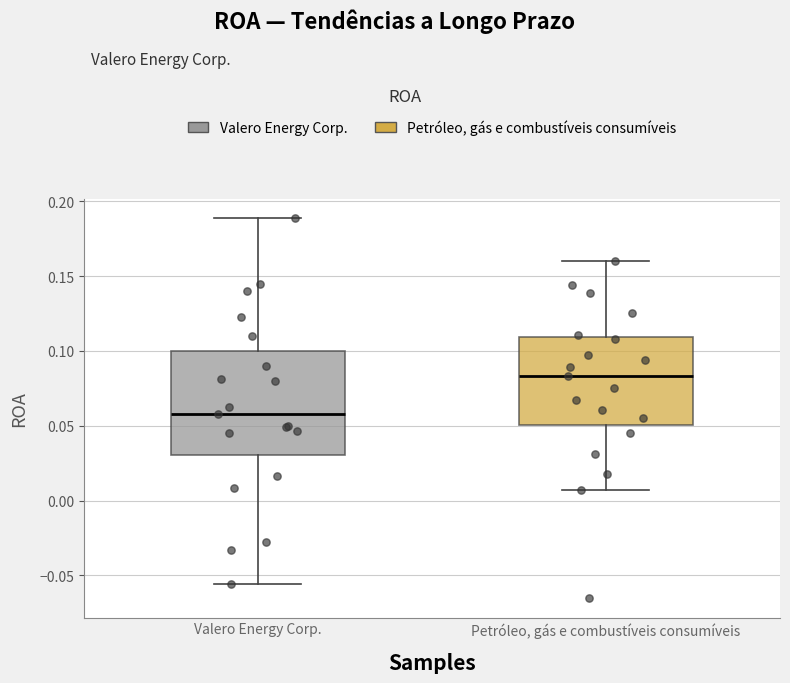

Reading left to right, transcribe this box plot: for each box, give where its median line is, the range the box spans, and where its two whiskers end, as read against the y-axis. The values are not printed on the chart, so give them approximately, as read against the axis.

Valero Energy Corp.: median 0.060, box 0.030 to 0.100, whiskers -0.055 to 0.190
Petróleo, gás e combustíveis consumíveis: median 0.085, box 0.050 to 0.110, whiskers 0.005 to 0.160